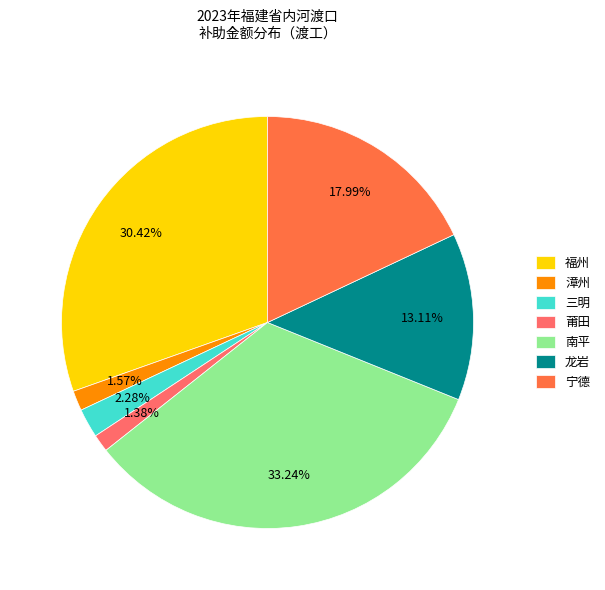

To the nearest percent, what portion does 宁德 represent?

18%